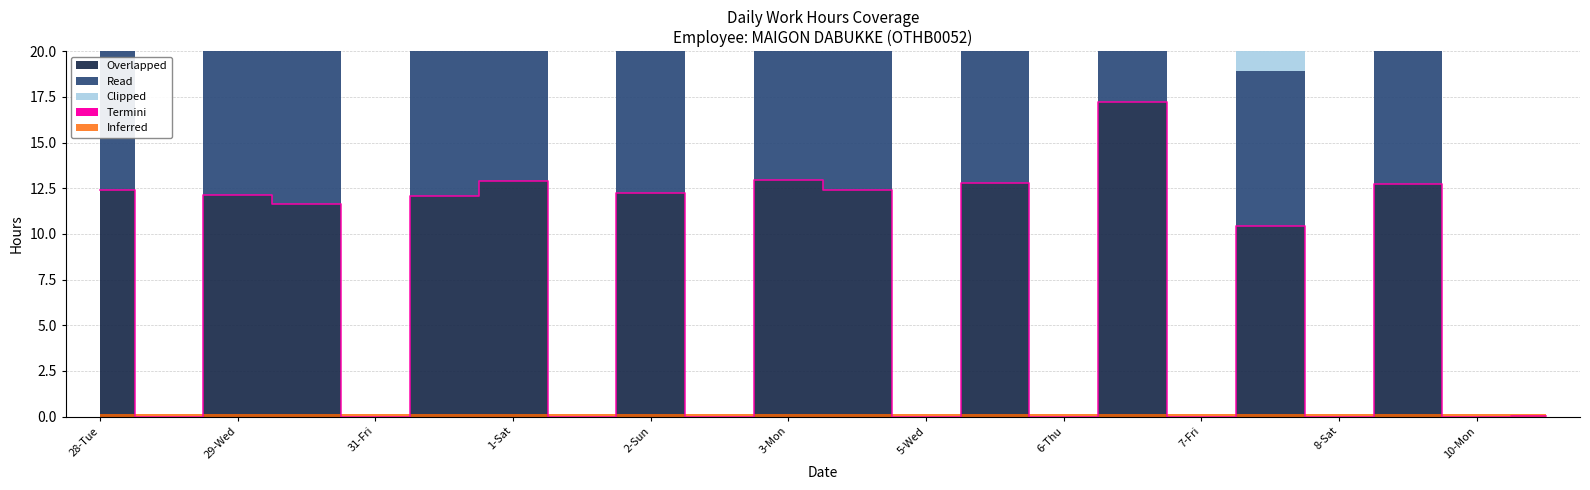

The value of Overlapped at 8-Sat is 11.0. True or false?

False